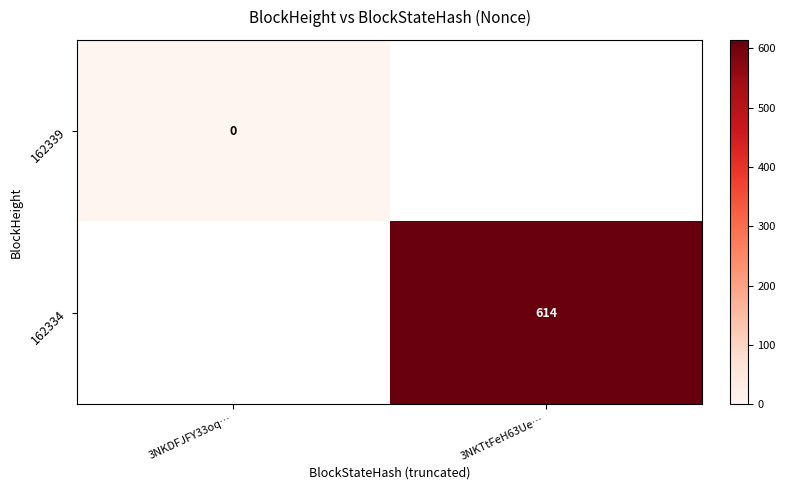

Count the number of data series in this chart.

2